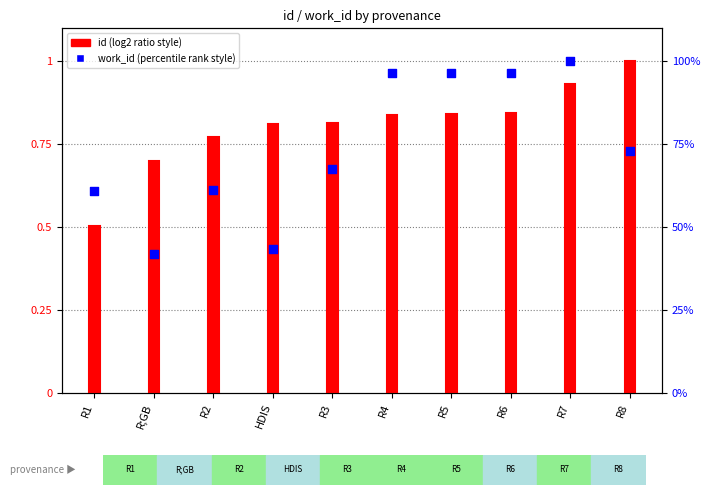

Which has a higher value, R5 or R4?

R5